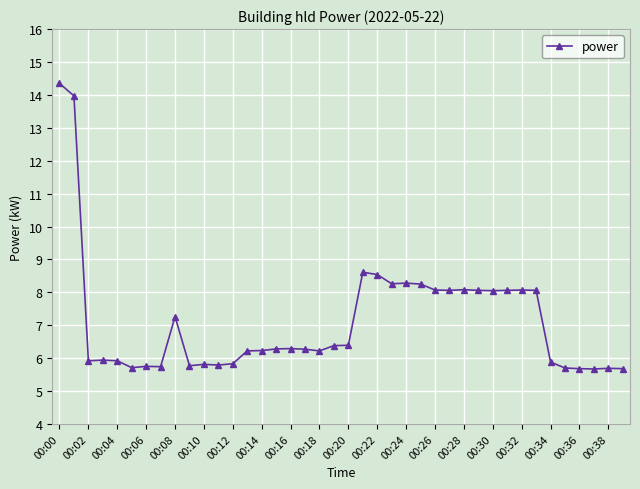

What is the difference between the maximum and minimum values?

8.7